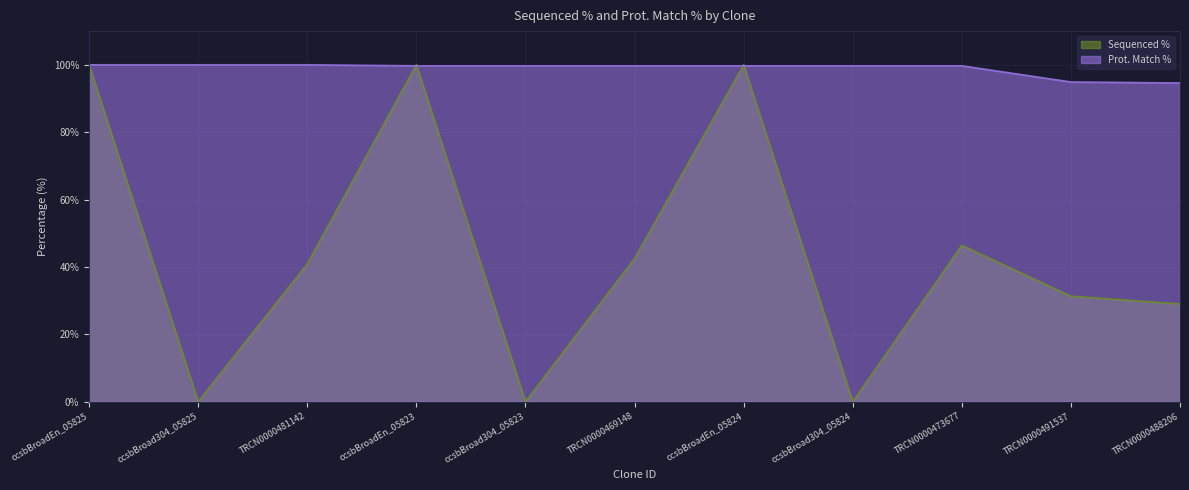

True or false: Prot. Match % and Sequenced % cross at least once.

True